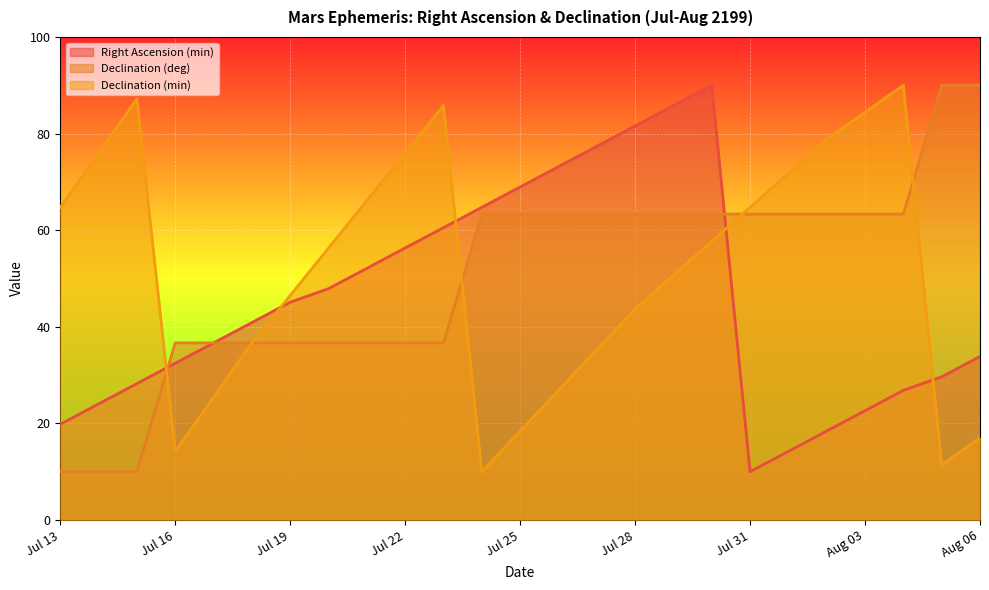

Which category has the lowest value in the Declination (min) series?

Jul 24